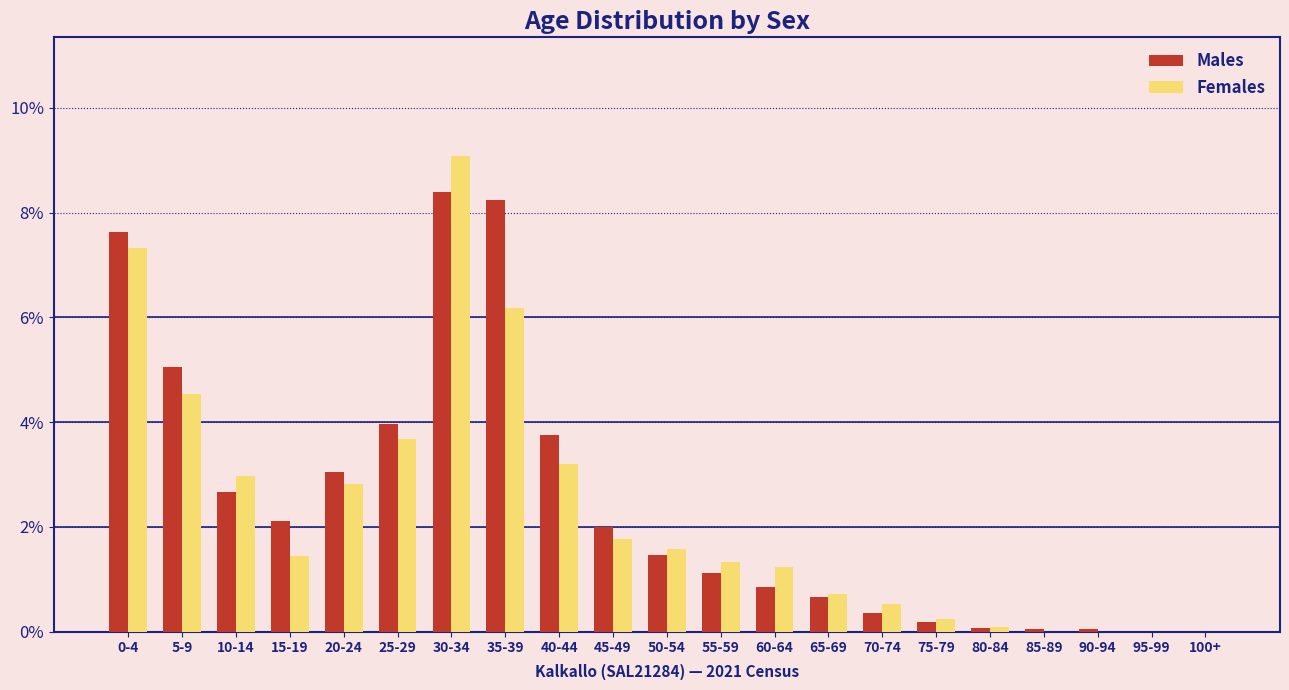

The value of Males at 35-39 is 11.1. True or false?

False